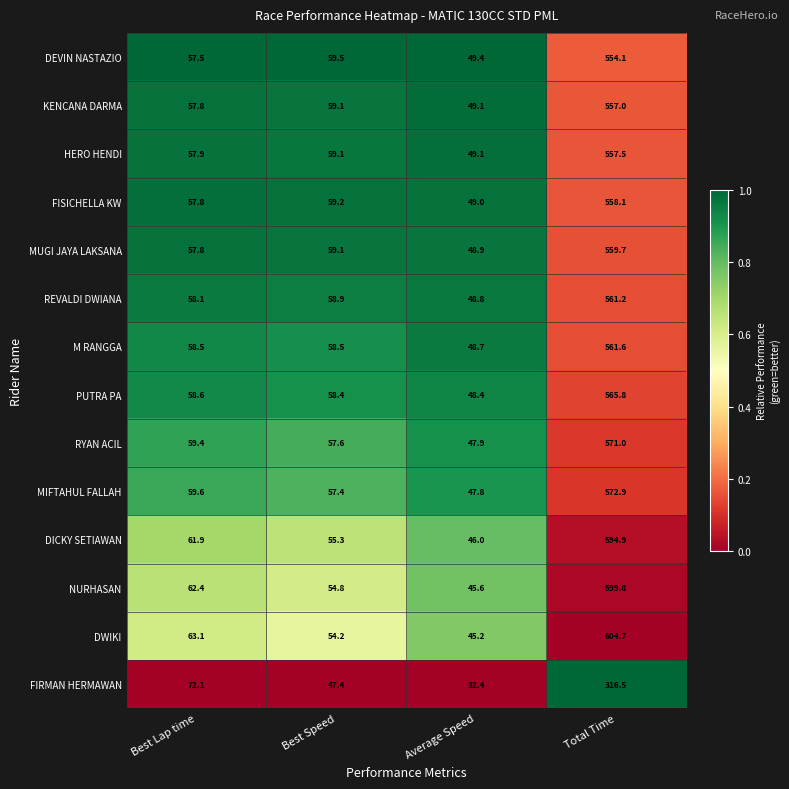

The M RANGGA series shows 85.9 at Best Speed. True or false?

False